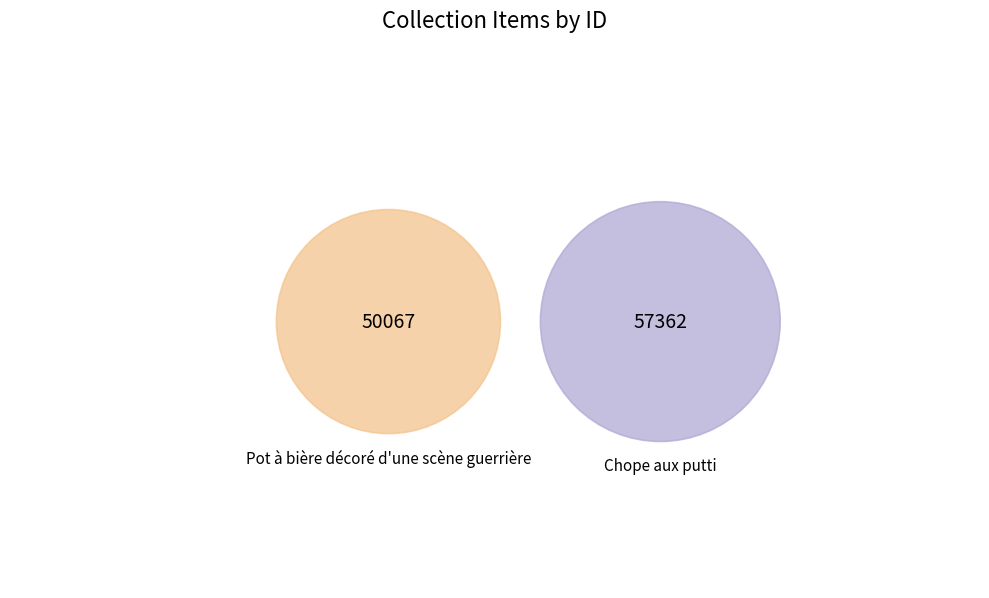

Which category accounts for the majority?

Chope aux putti